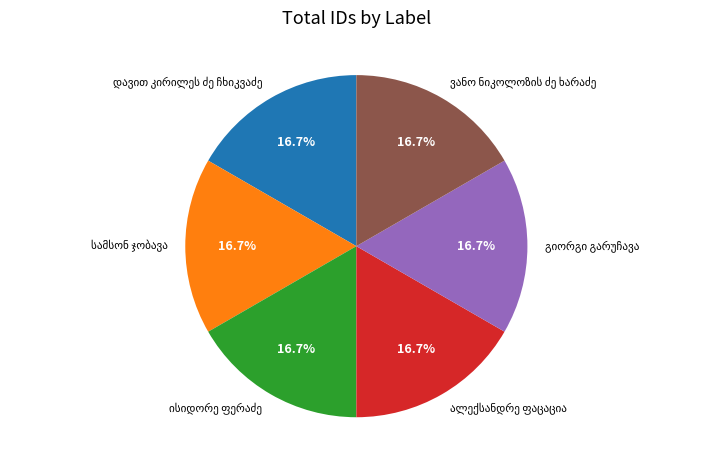

Is there any slice that represents more than half of the pie?

No